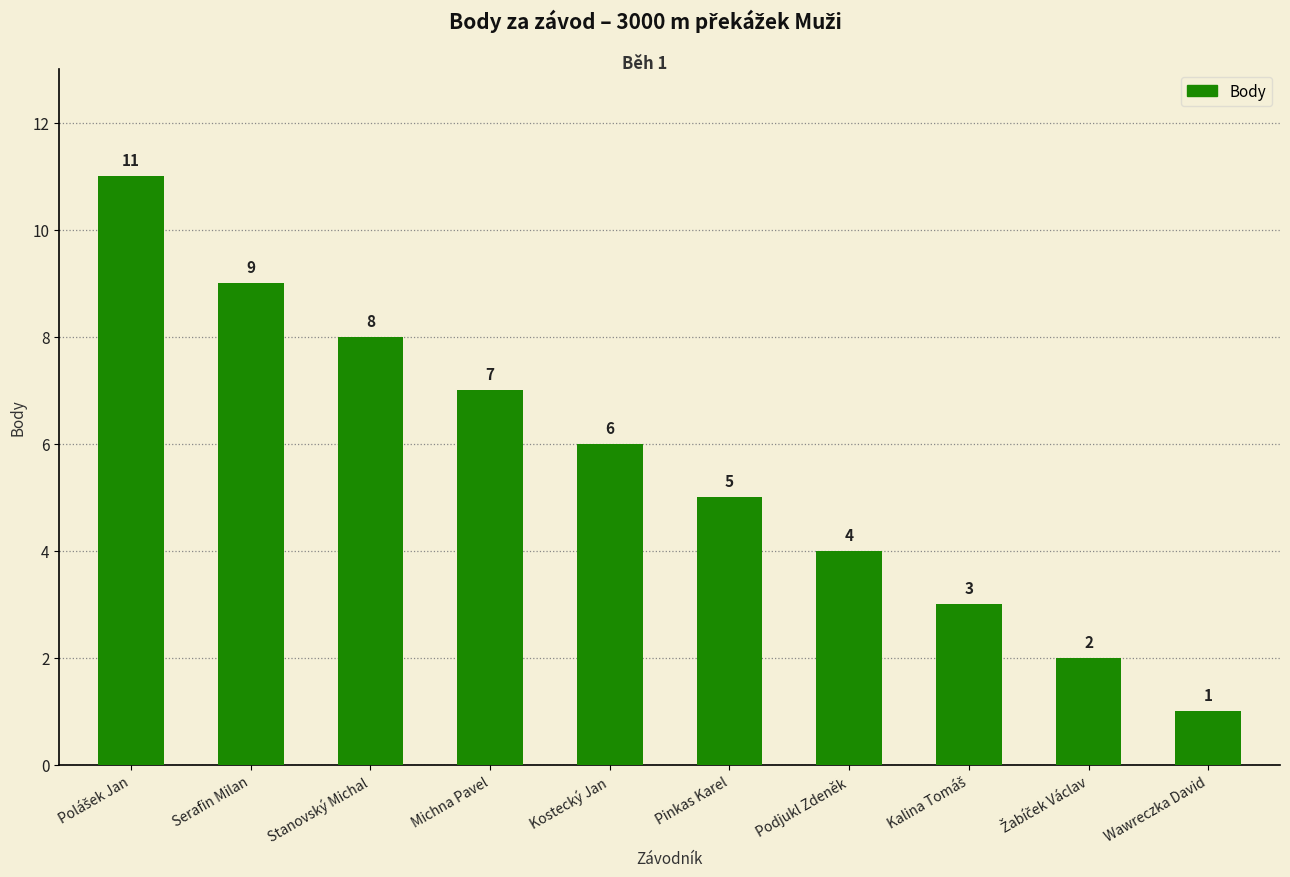

What is the greatest value displayed?

11